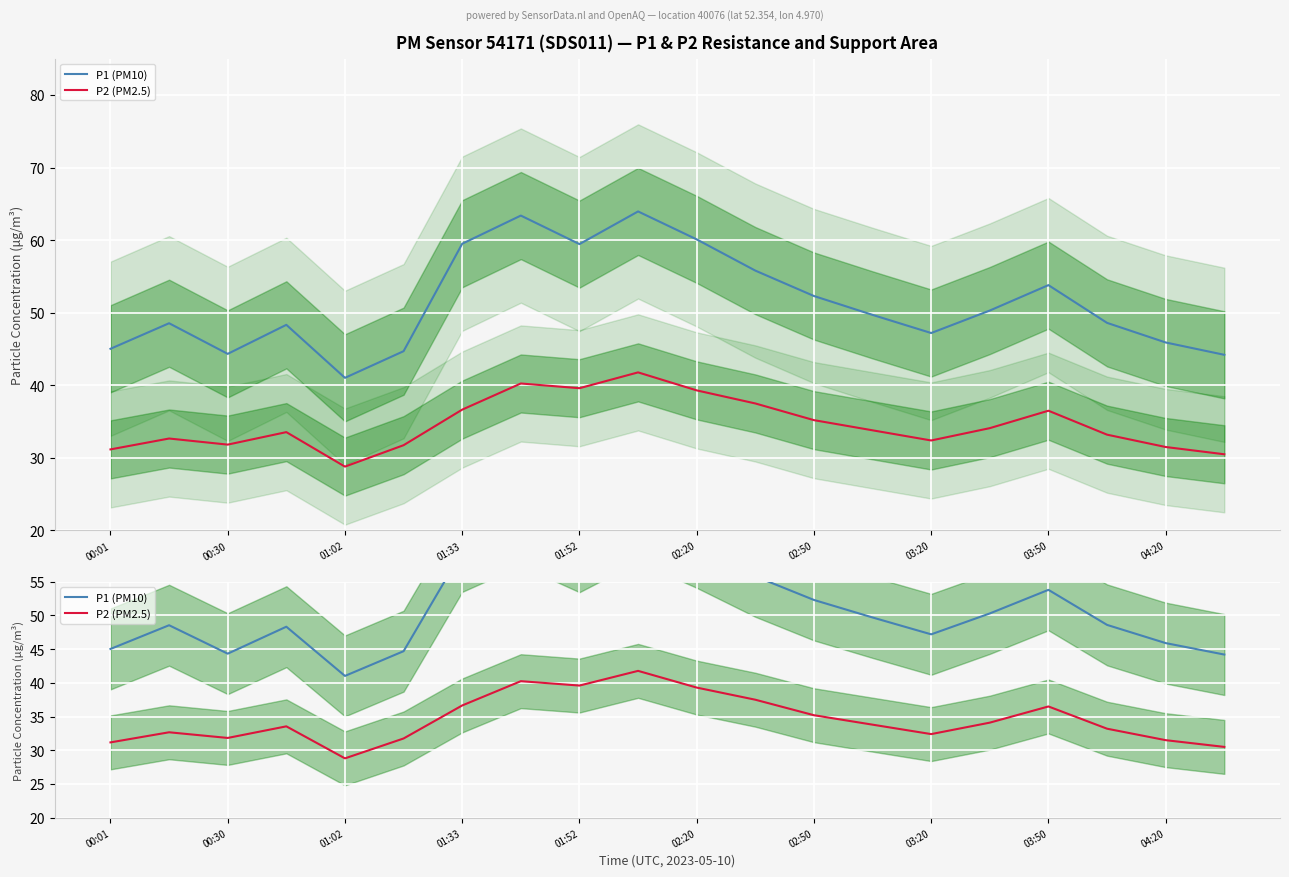

What is the value of the P1 (PM10) point at the 8th from the left?

63.4